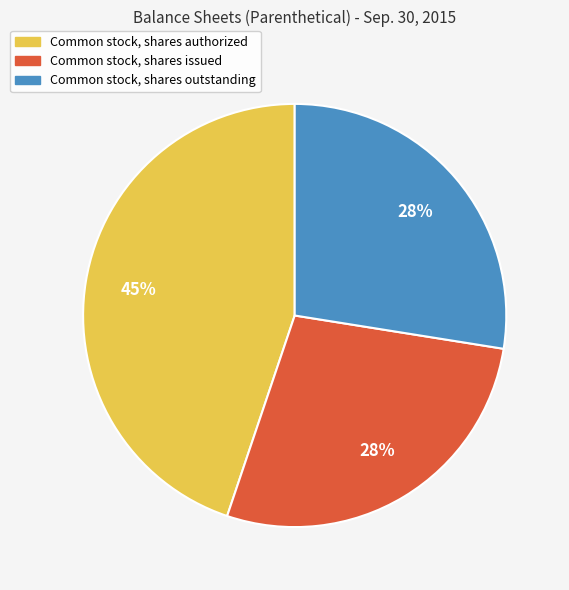

Combined, do Common stock, shares authorized and Common stock, shares outstanding account for over 50%?

Yes